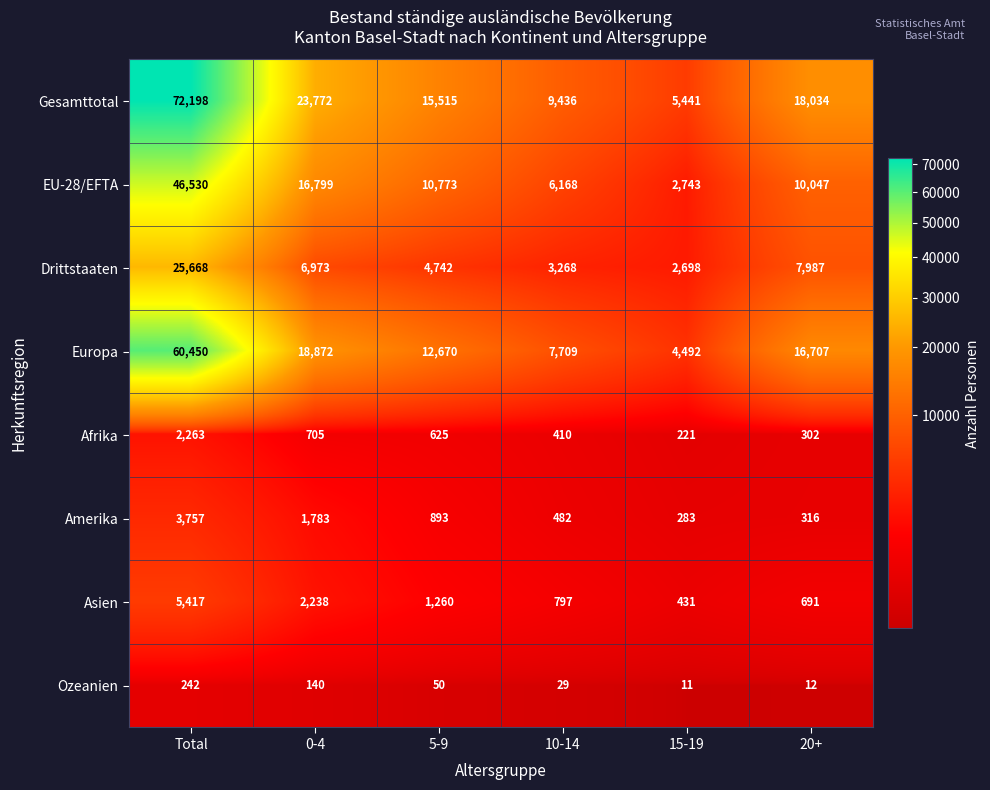

Is it true that Gesamttotal equals 31581 at Total?

False